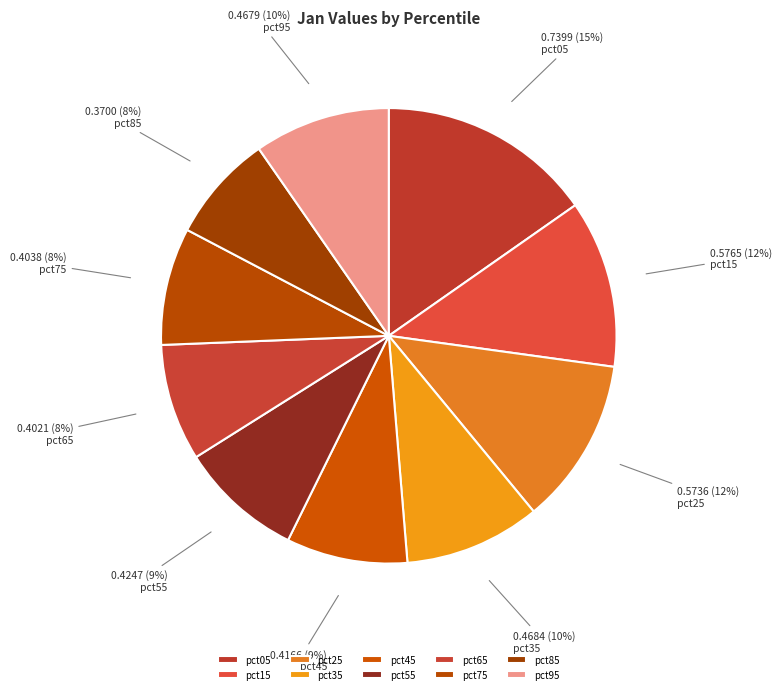

How many slices are in this pie chart?

10